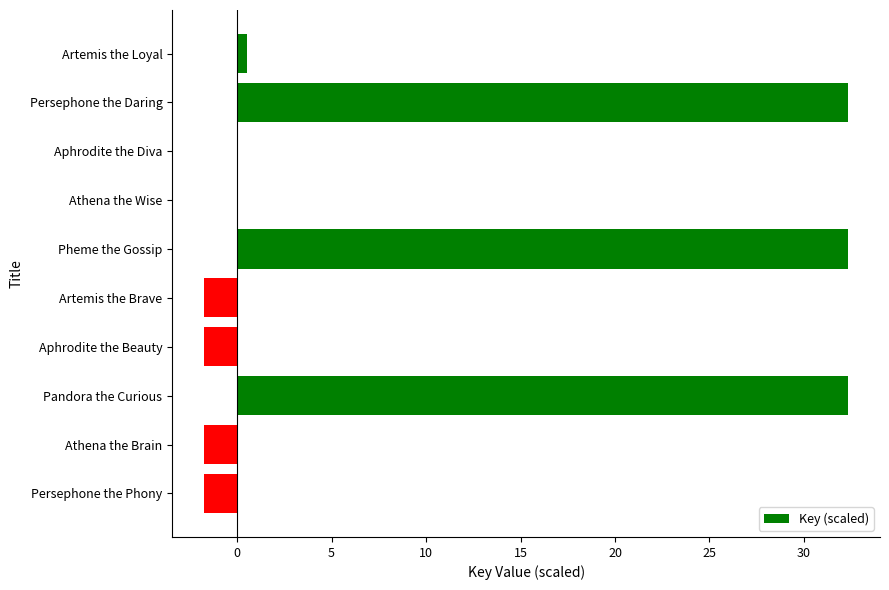

Is it true that the value at Aphrodite the Beauty is -1.7?

True